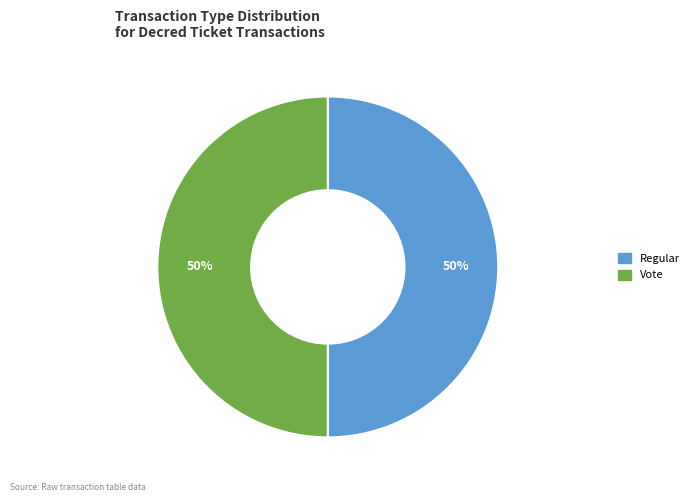

Count the number of slices in the pie.

2